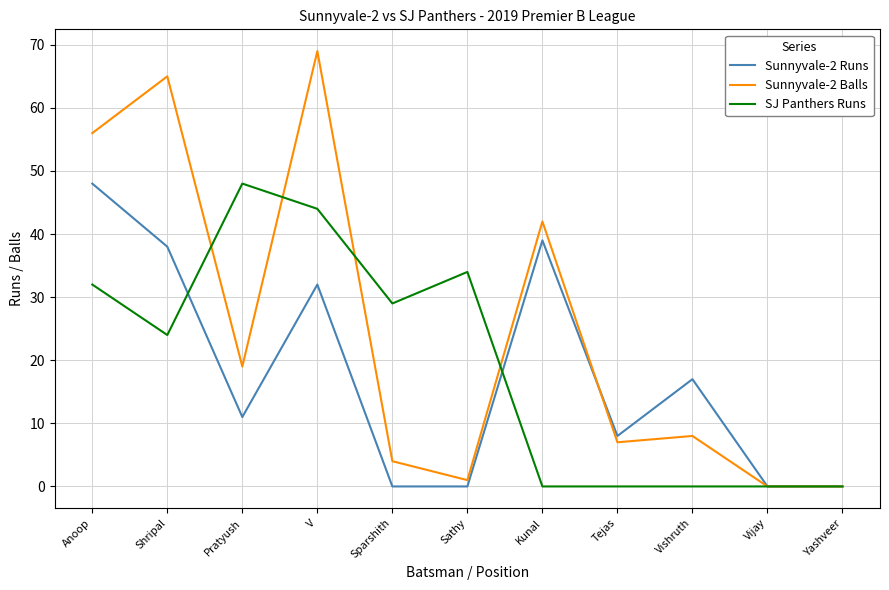

True or false: Sunnyvale-2 Runs and Sunnyvale-2 Balls intersect in this chart.

True